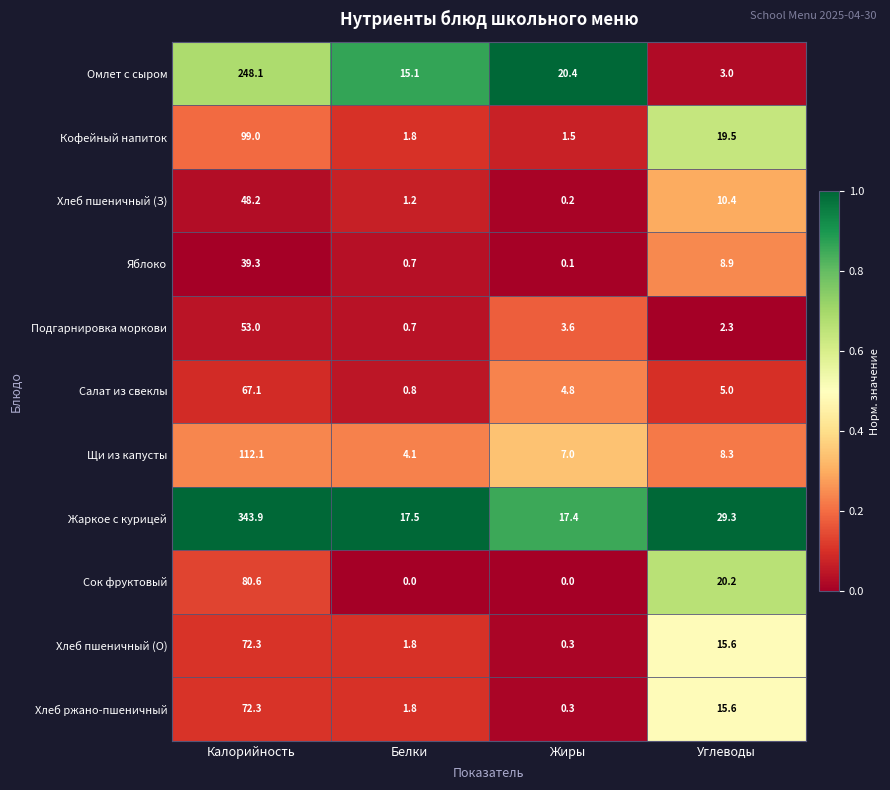

The value of Сок фруктовый at Калорийность is 143.3. True or false?

False